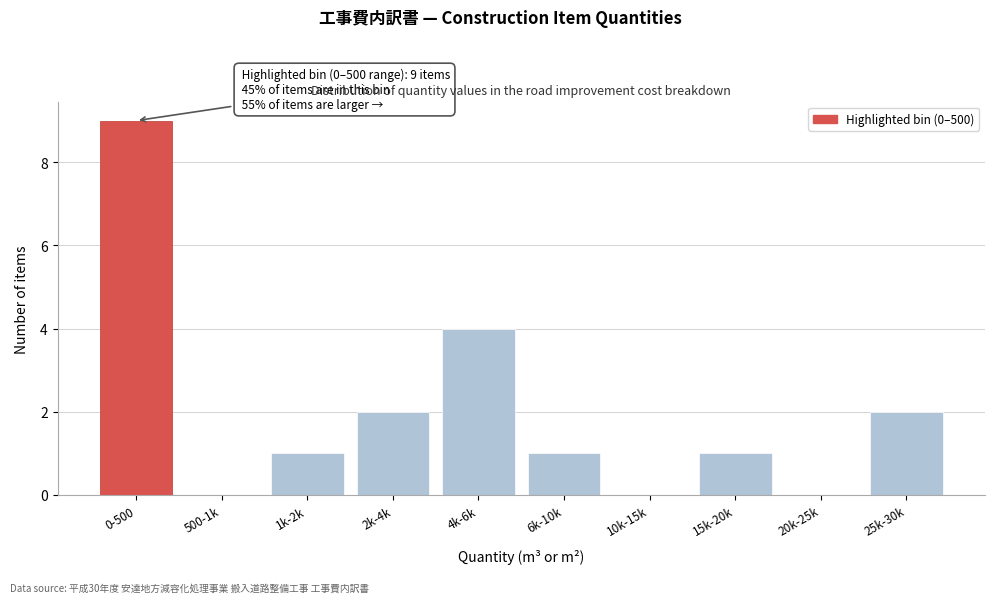

Reading right to left, extract all data points from this chart.

25k-30k=2	20k-25k=0	15k-20k=1	10k-15k=0	6k-10k=1	4k-6k=4	2k-4k=2	1k-2k=1	500-1k=0	0-500=9